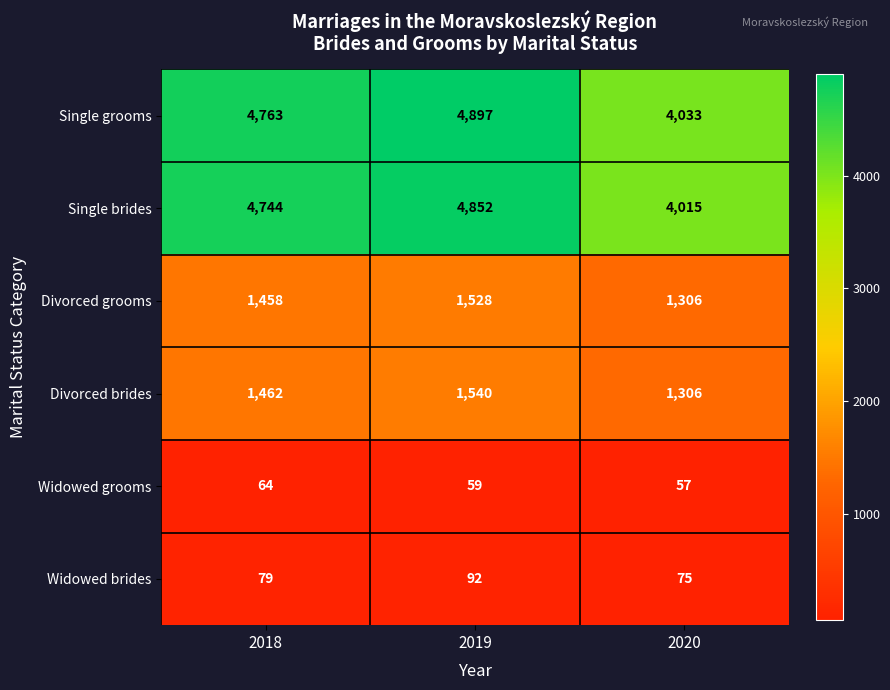

True or false: Divorced brides has a value of 1306 at 2020.

True